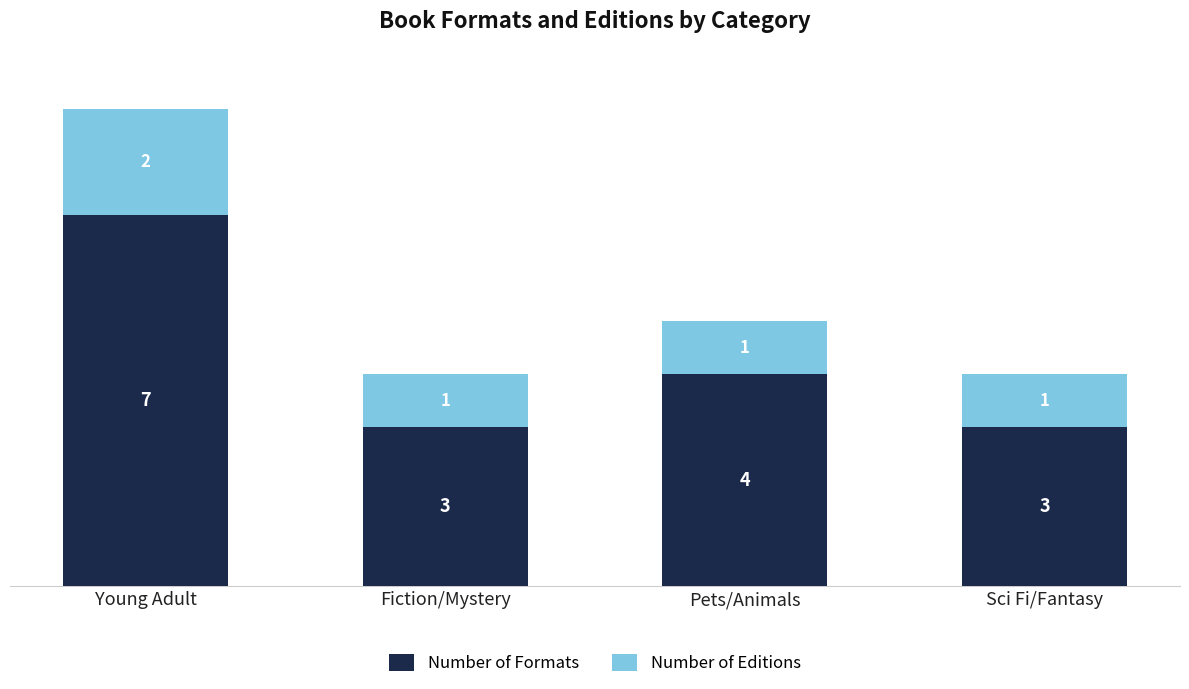

True or false: Number of Formats has a value of 7 at Young Adult.

True